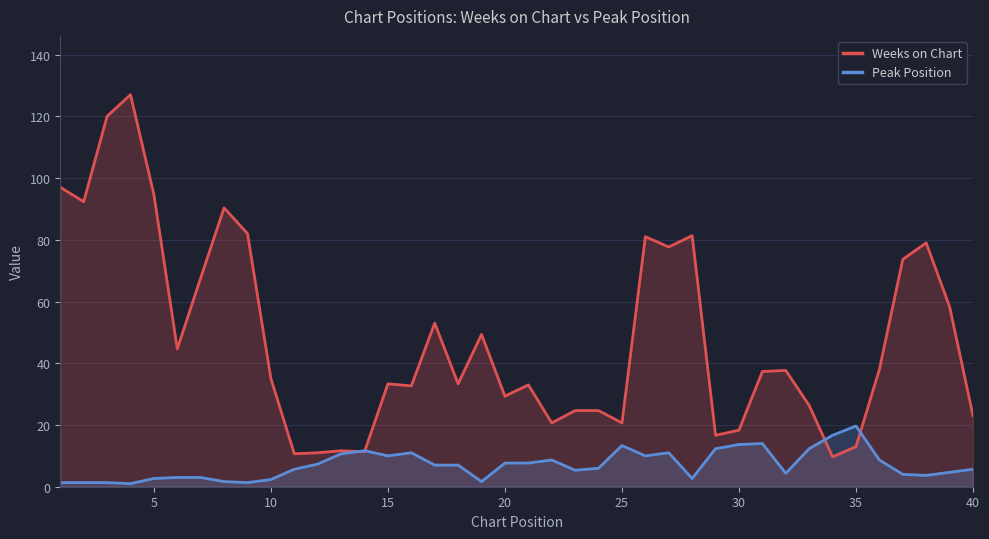

How many data points in Weeks on Chart are less than 37?

20